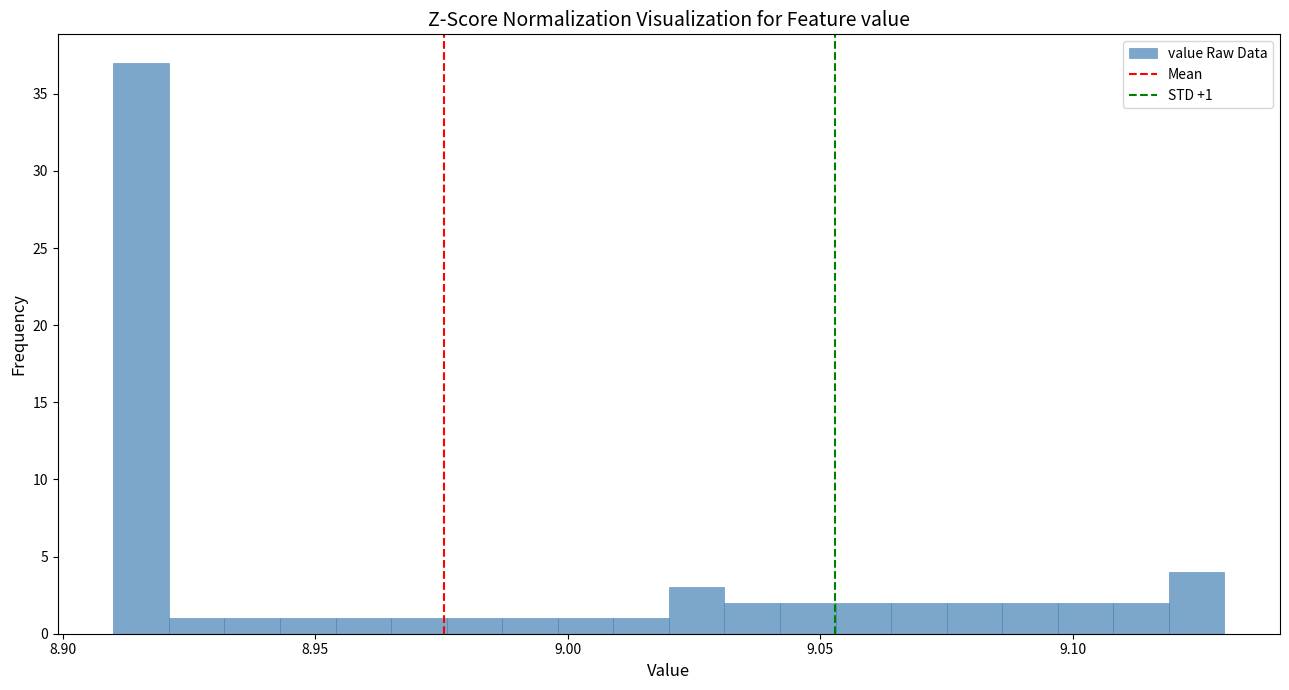

Around what value on the x-axis is the tallest bar? Give the approximate position of its centre, as read against the axis.

8.915